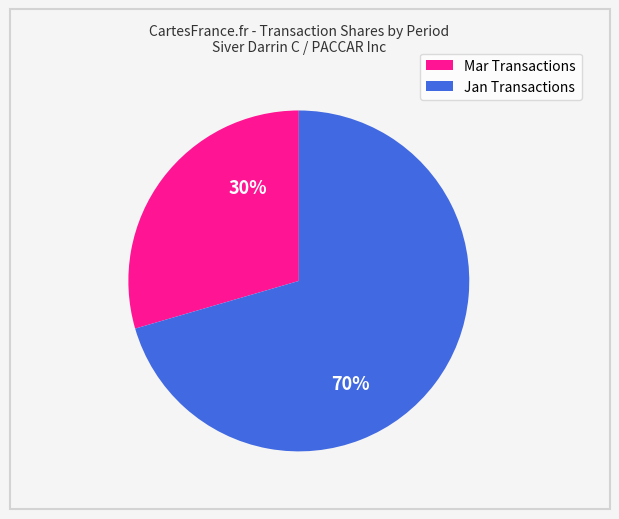

To the nearest percent, what is the average slice percentage?

50%